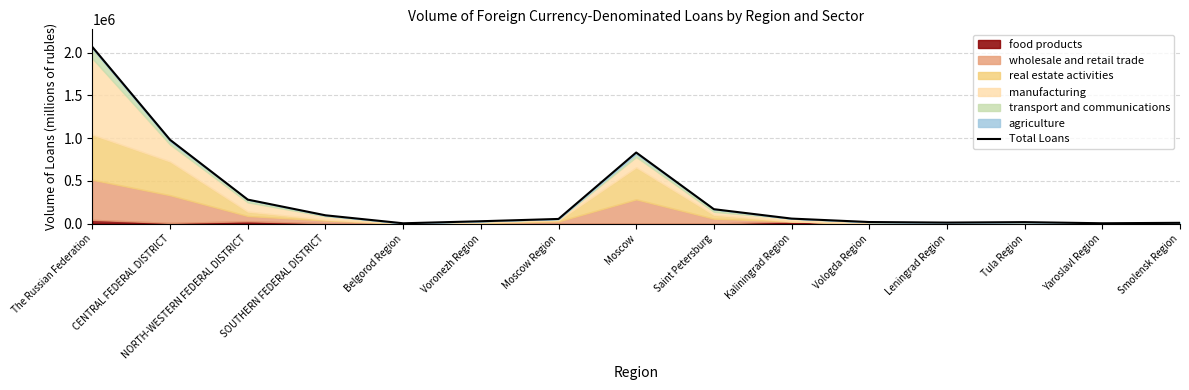

True or false: the data shows 98582 at Saint Petersburg.

False